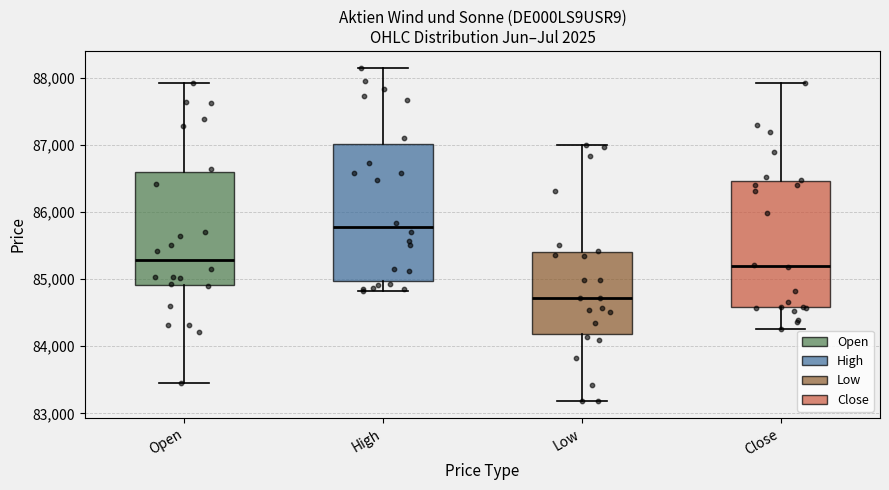

Where is the lower edge of the box for Close on the y-axis? The values are not printed on the chart, so give them approximately, as read against the axis.

84600